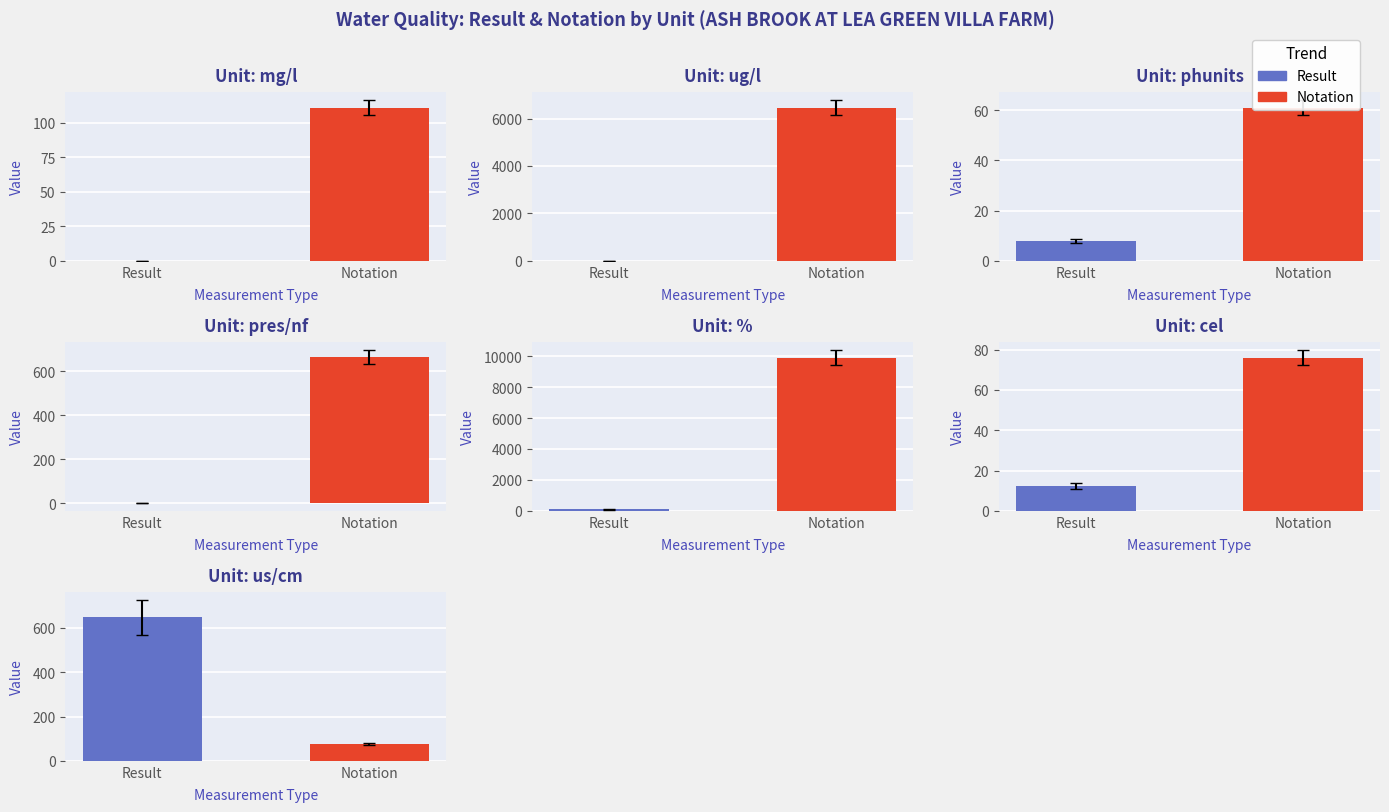

Does the chart contain any negative values?

No